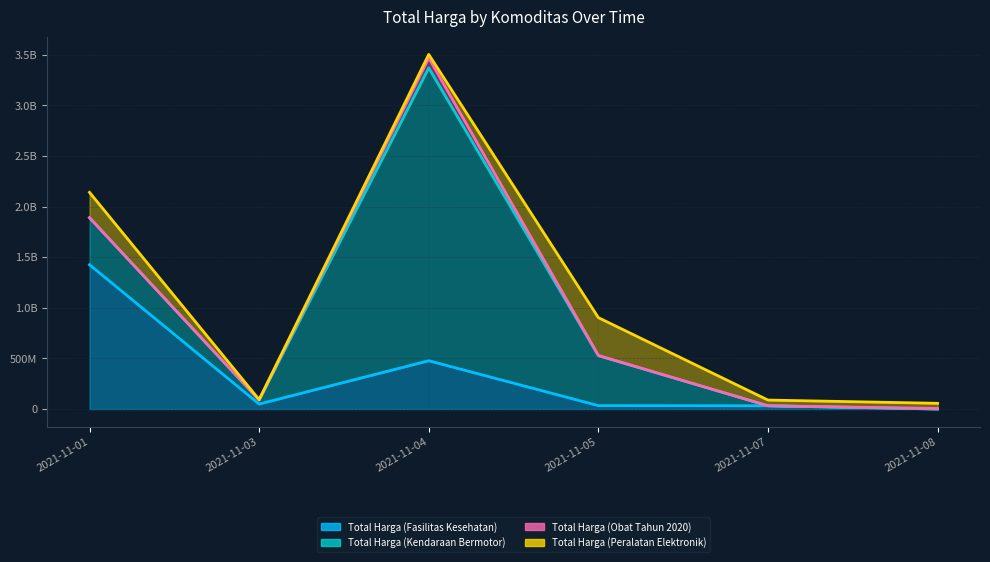

Where is the first local minimum for Total Harga (Peralatan Elektronik)?

2021-11-03